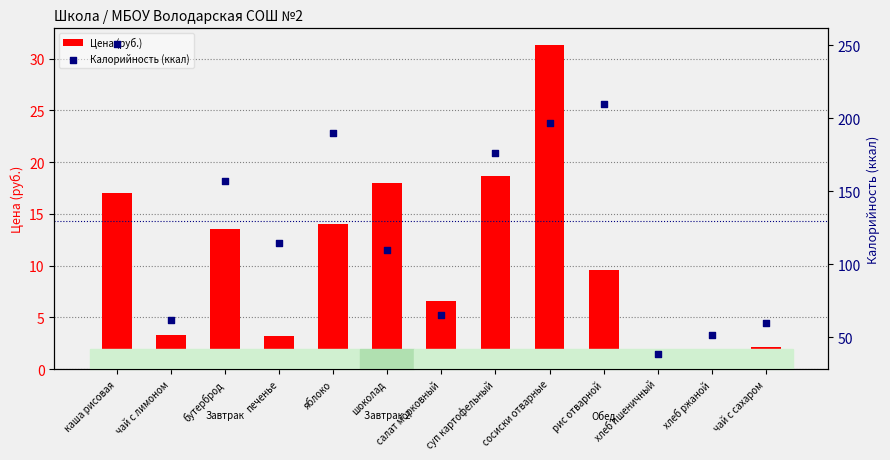

Which series has the widest spread of Y values?

Калорийность (ккал)